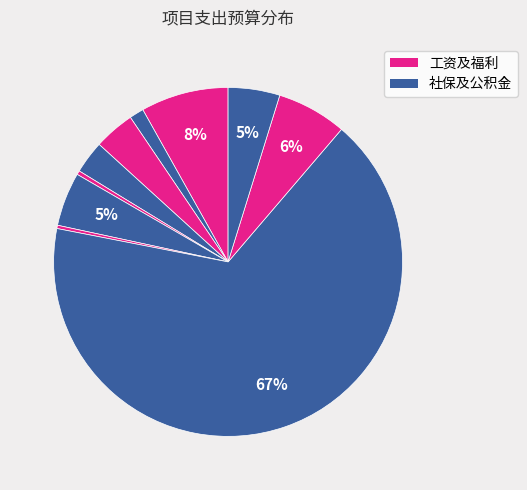

To the nearest percent, what is the difference between the largest and smallest slice percentages?

67%